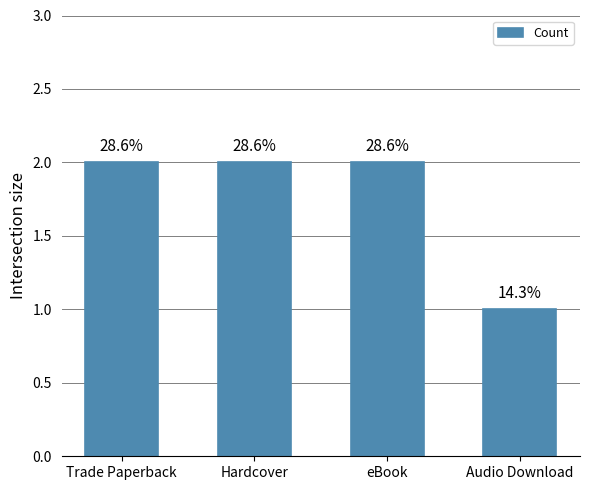

Reading left to right, transcribe all the data shown in this chart.

Trade Paperback=2	Hardcover=2	eBook=2	Audio Download=1